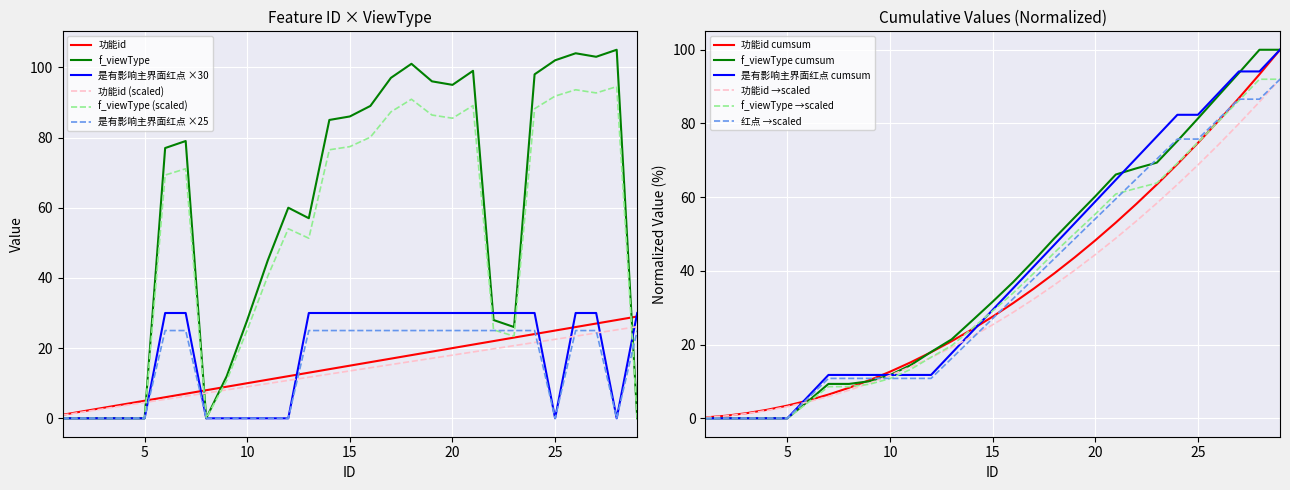

Where do 功能id and f_viewType first cross each other?

5 and 6